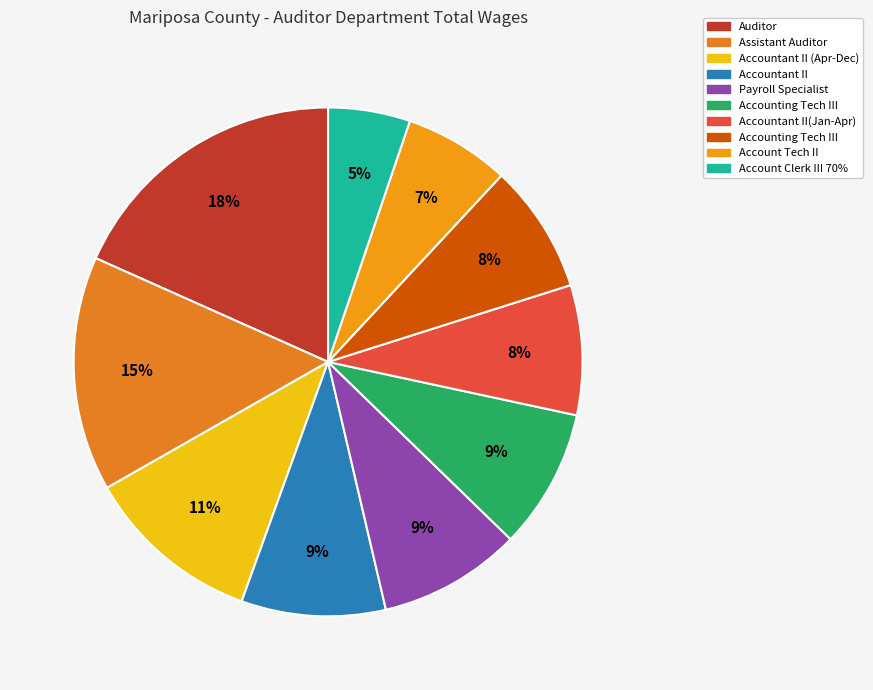

How many slices are in this pie chart?

10